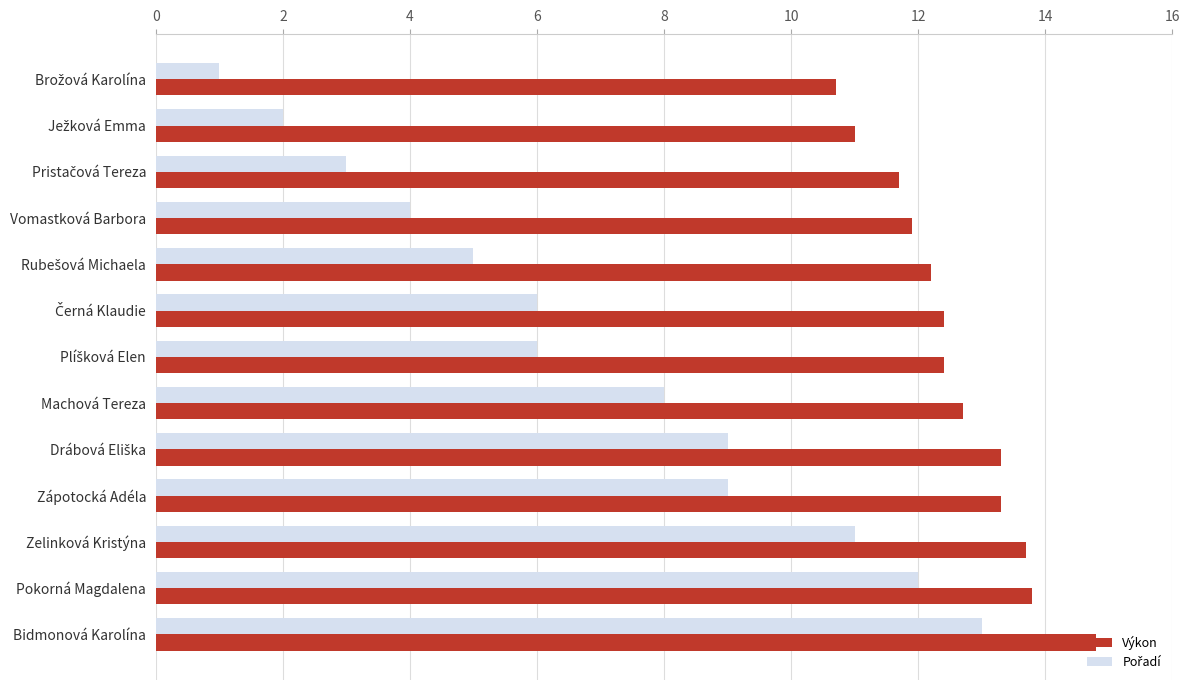

What is the smallest value displayed?

1.0